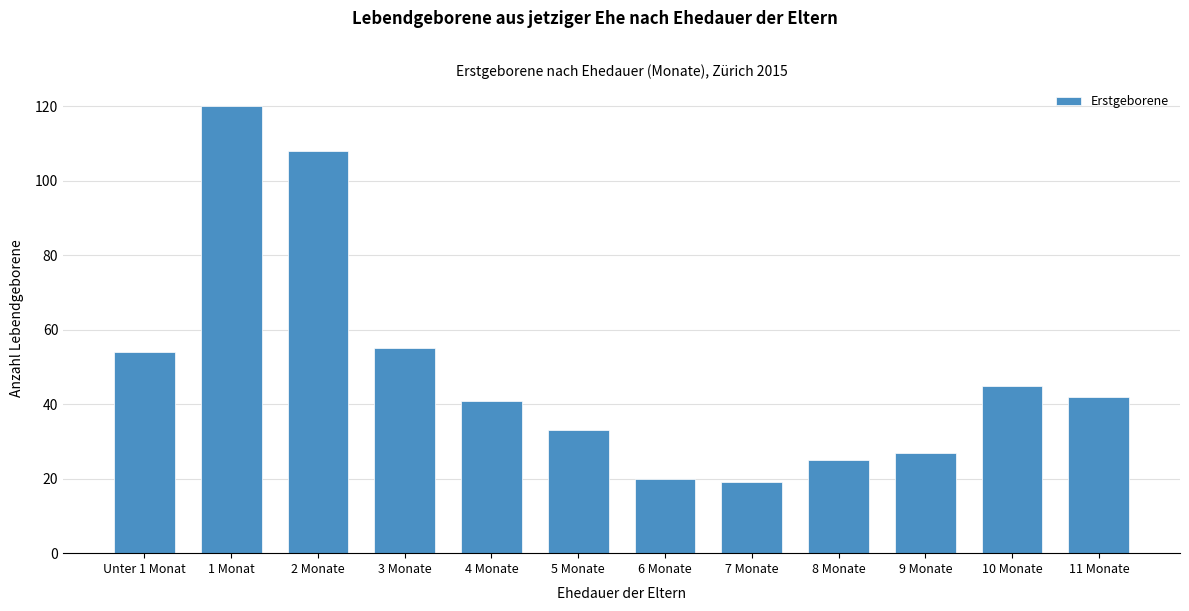

Reading left to right, list all the values displayed in this chart.

54	120	108	55	41	33	20	19	25	27	45	42